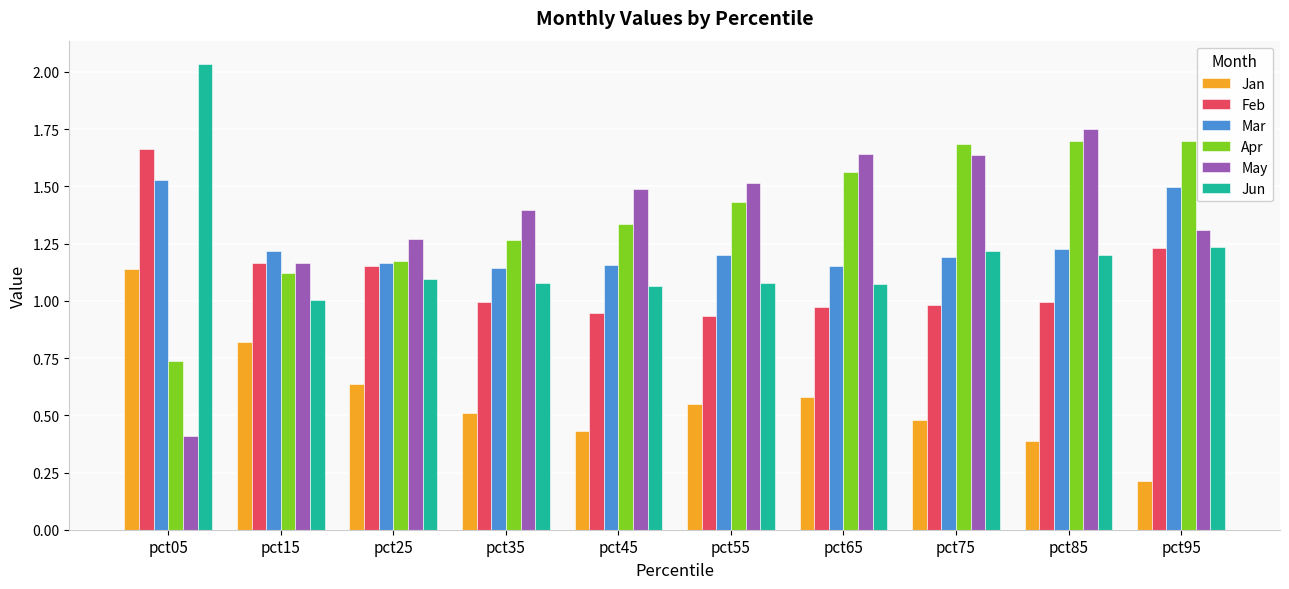

What is the sum of the May values at pct45 and pct05?

1.9